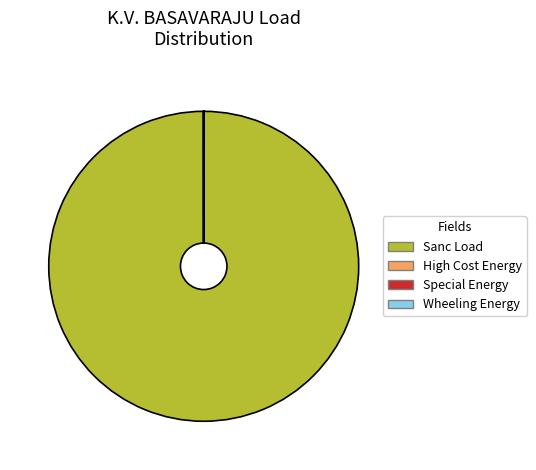

Is it true that Sanc Load is 100% of the pie?

True